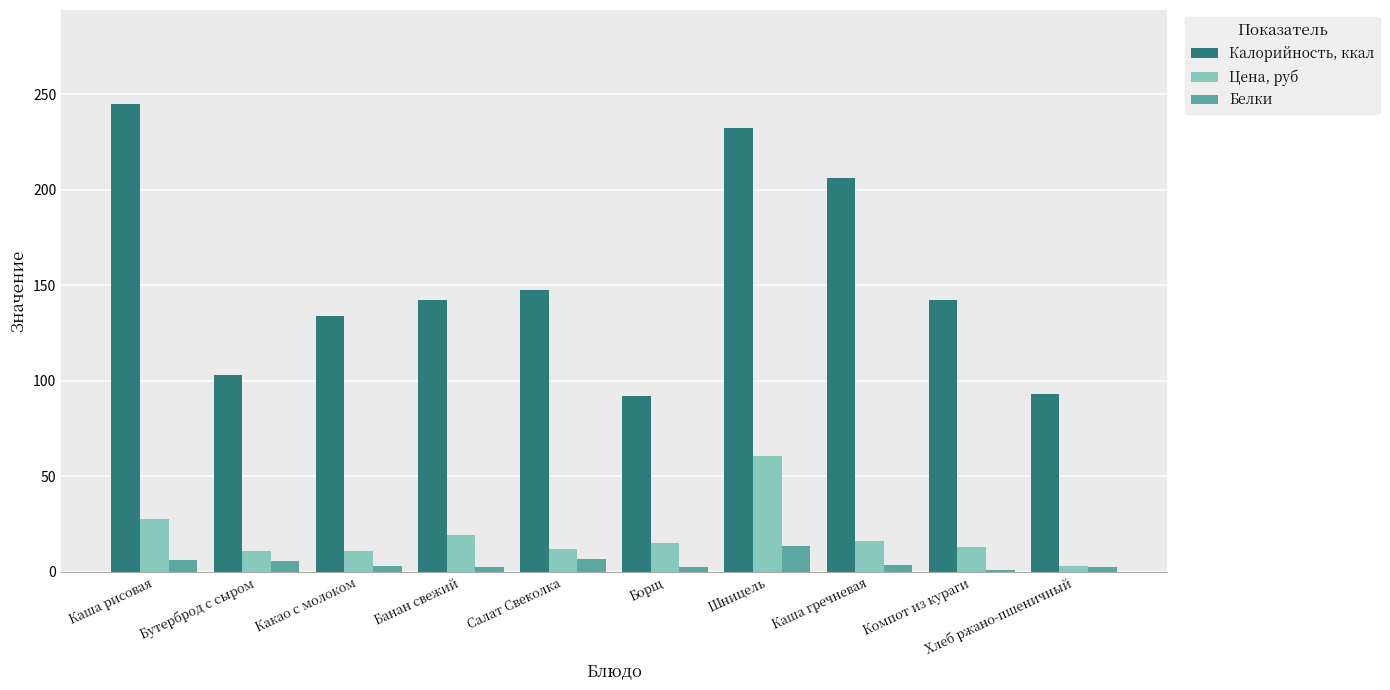

At which label does Цена, руб reach its minimum?

Хлеб ржано-пшеничный